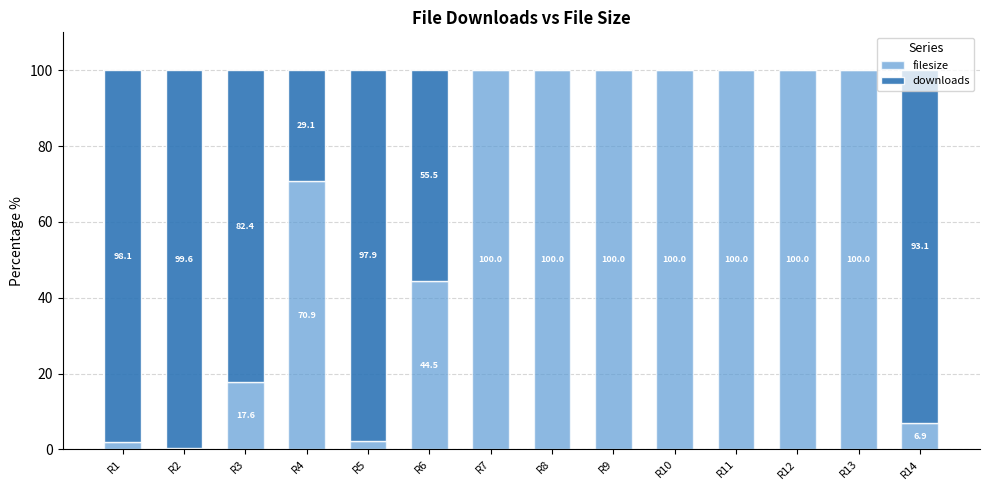

What is the approximate value of filesize at R14?

6.9